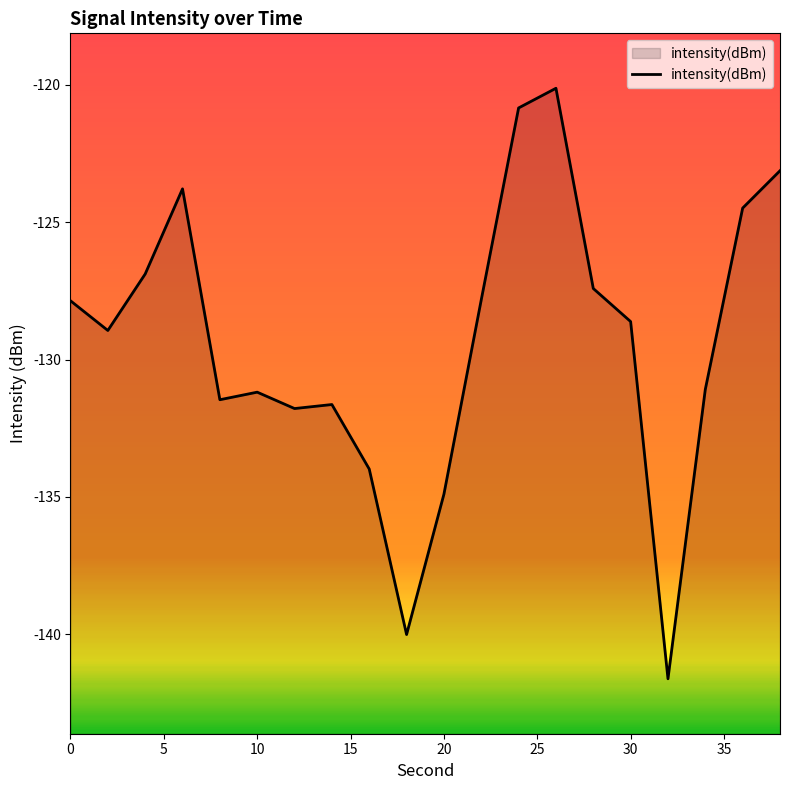

Does the chart have visible grid lines?

No